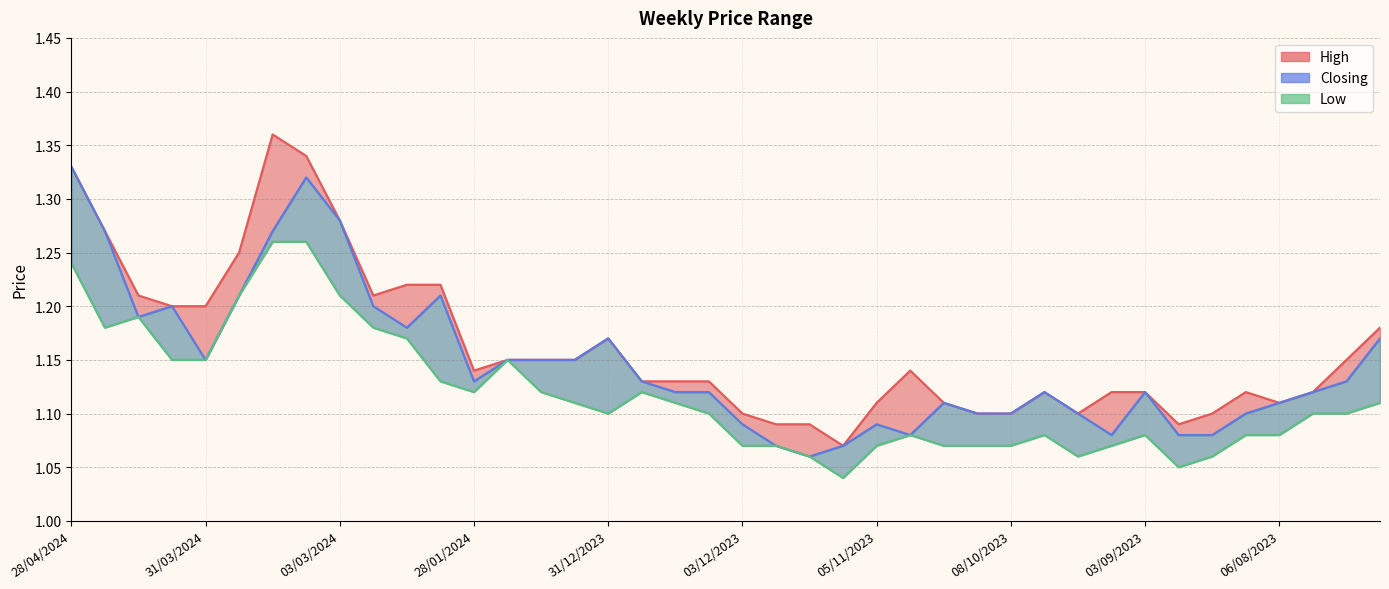

Which series has the largest total across all categories?

High line